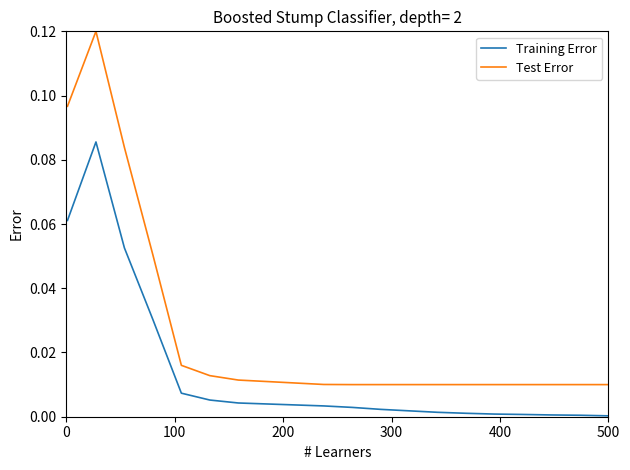

How many lines are shown in the chart?

2